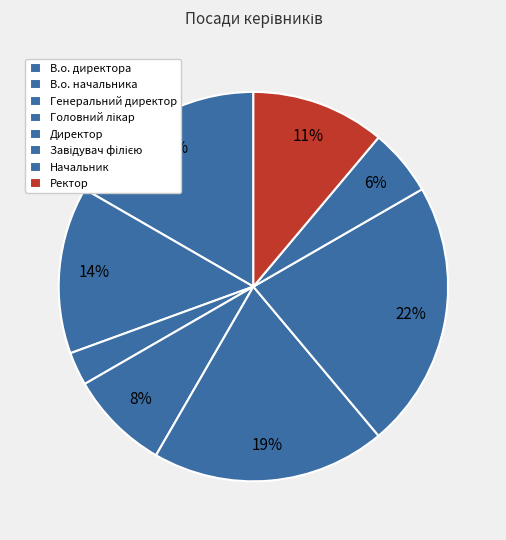

Count the number of slices in the pie.

8